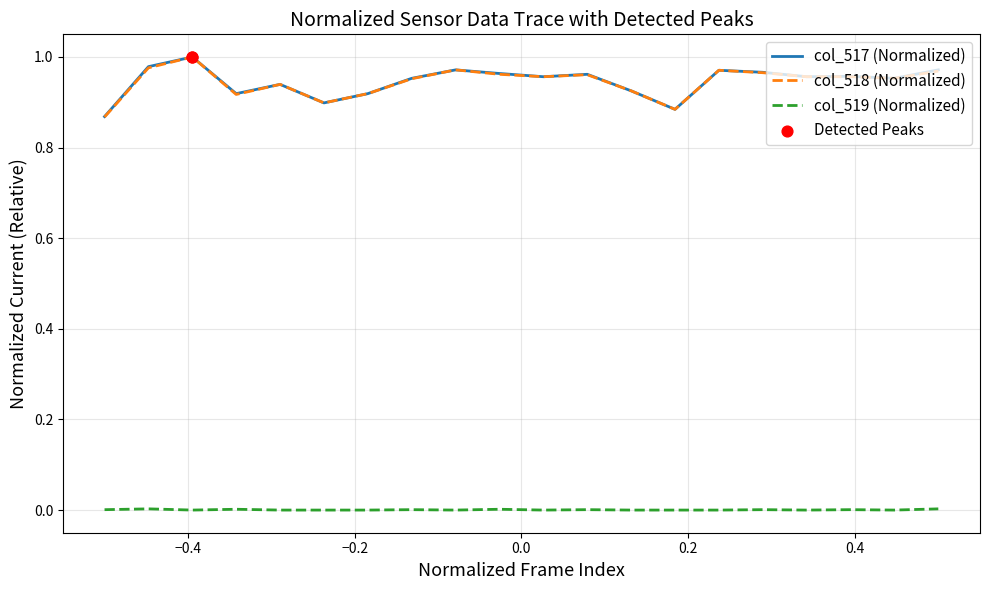

True or false: col_518 (Normalized) and col_519 (Normalized) cross at least once.

False